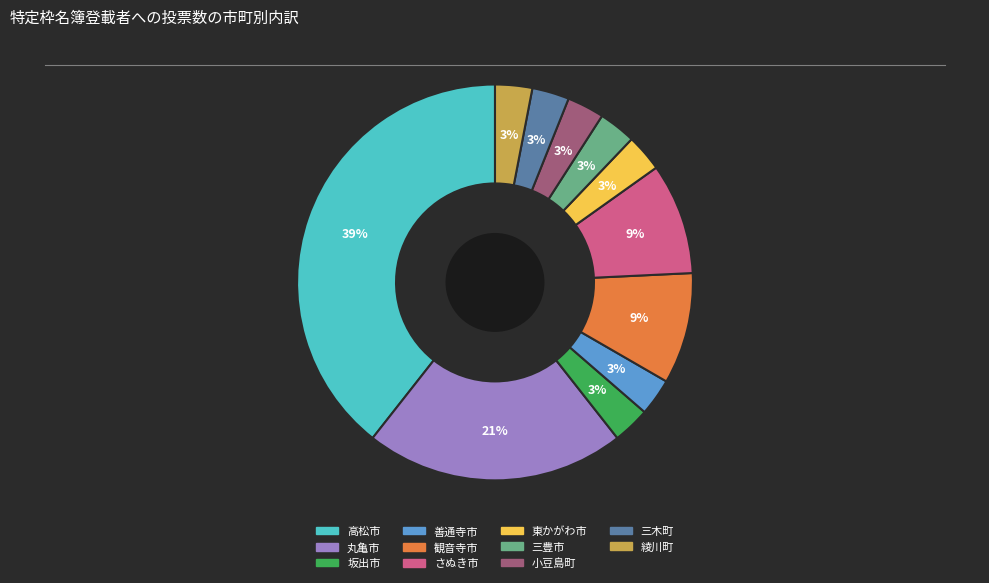

Which slice is the largest?

高松市